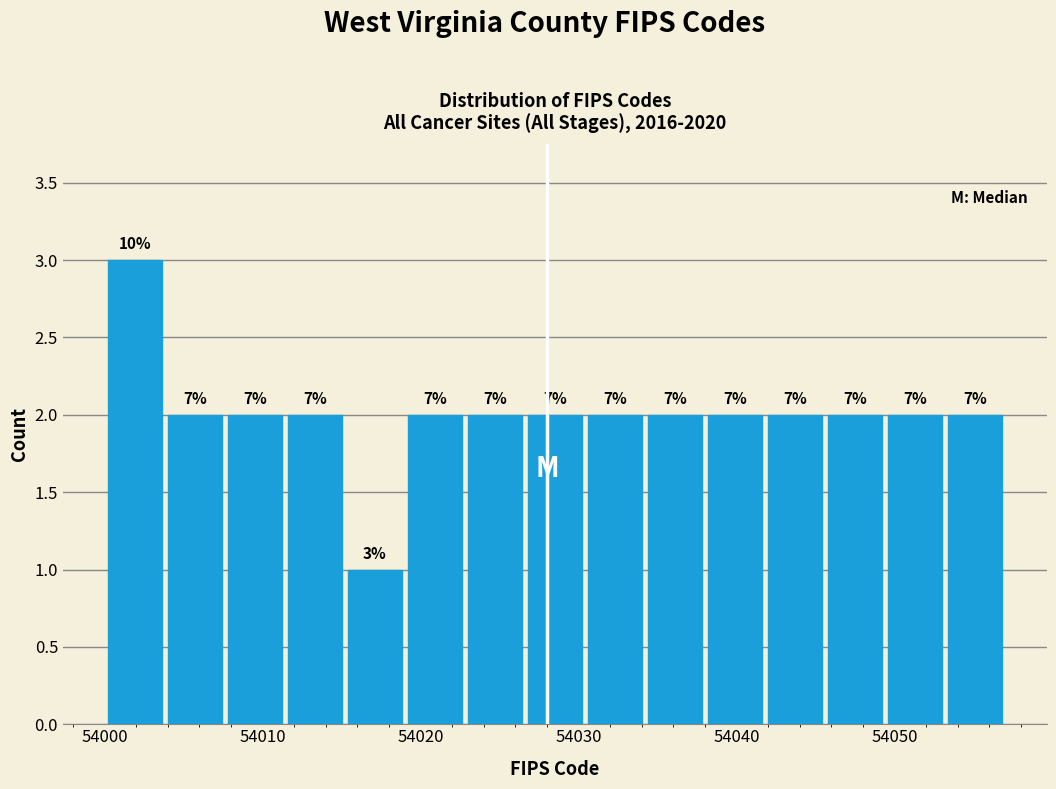

Around what value on the x-axis is the tallest bar? Give the approximate position of its centre, as read against the axis.

54002